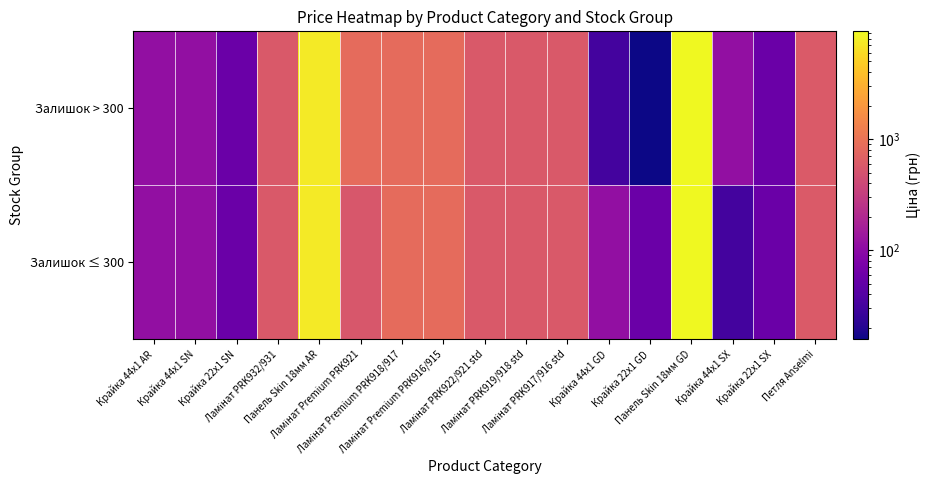

How many categories are shown in the chart?

17